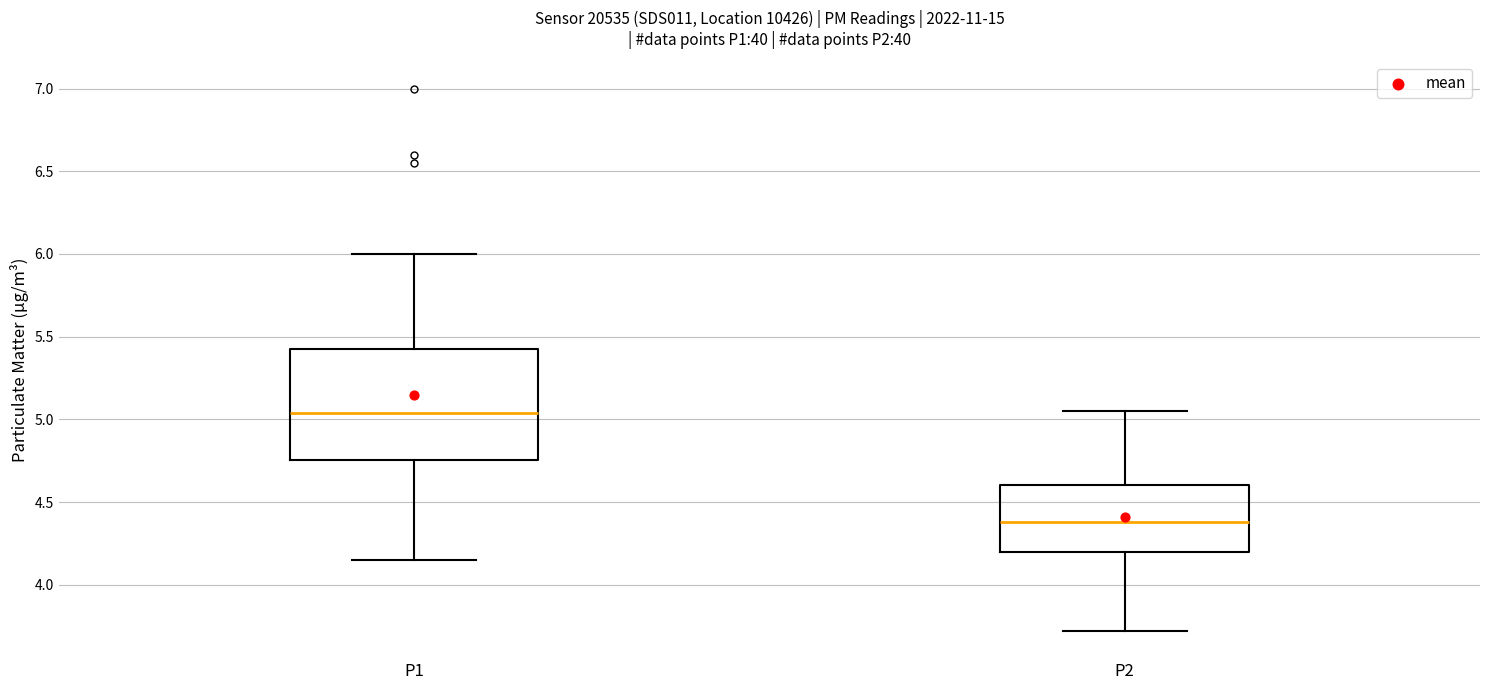

Reading left to right, read every box against the y-axis: the position of its median line, the range the box covers, and the ends of its whiskers. The values are not printed on the chart, so give them approximately, as read against the axis.

P1: median 5.05, box 4.75 to 5.45, whiskers 4.15 to 6.00
P2: median 4.40, box 4.20 to 4.60, whiskers 3.70 to 5.05